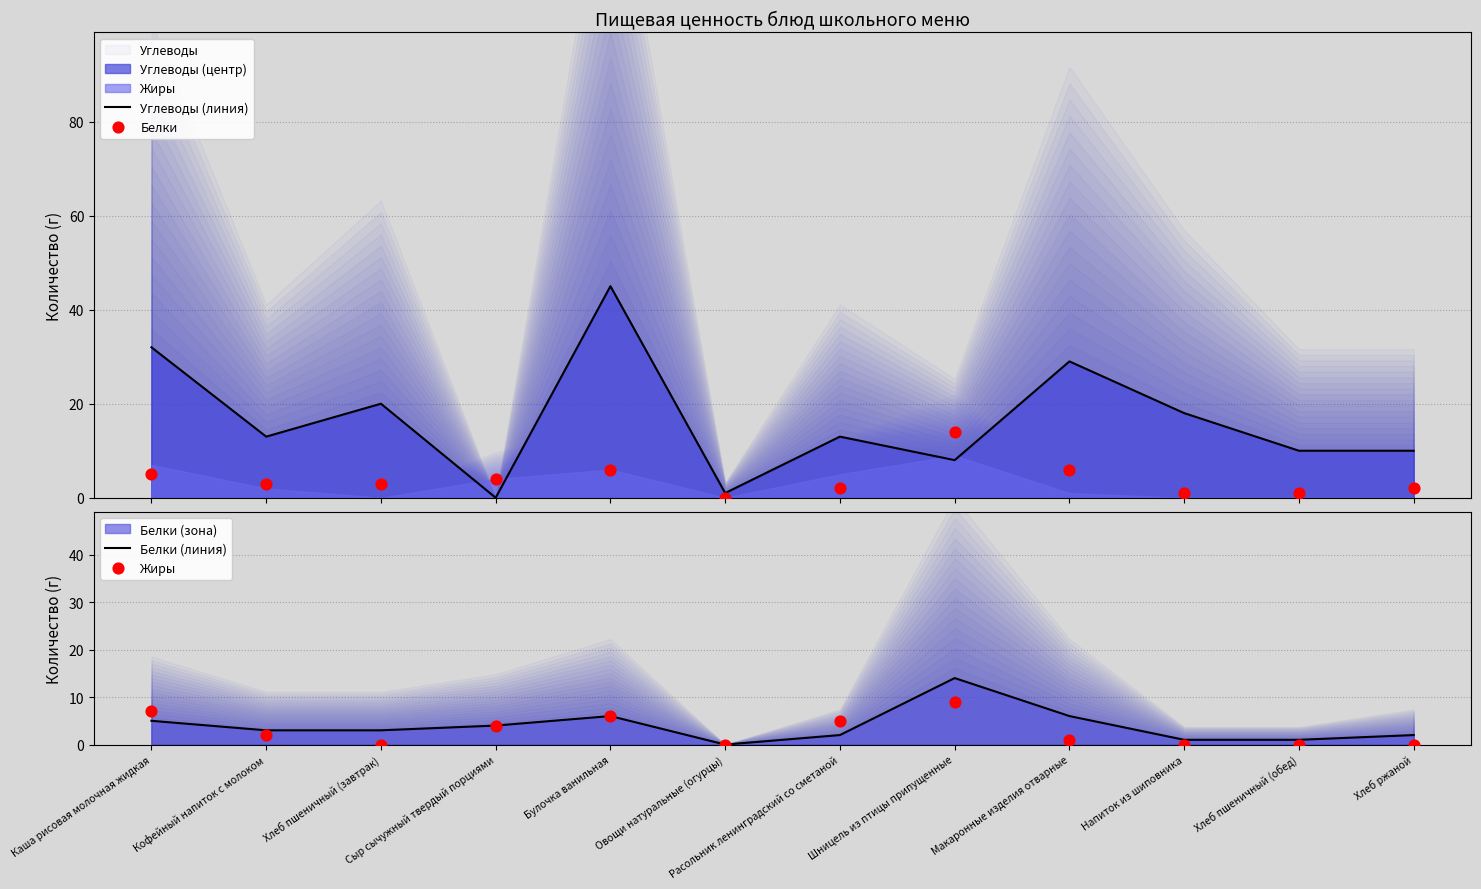

Which series reaches the minimum Y coordinate?

Углеводы (линия)